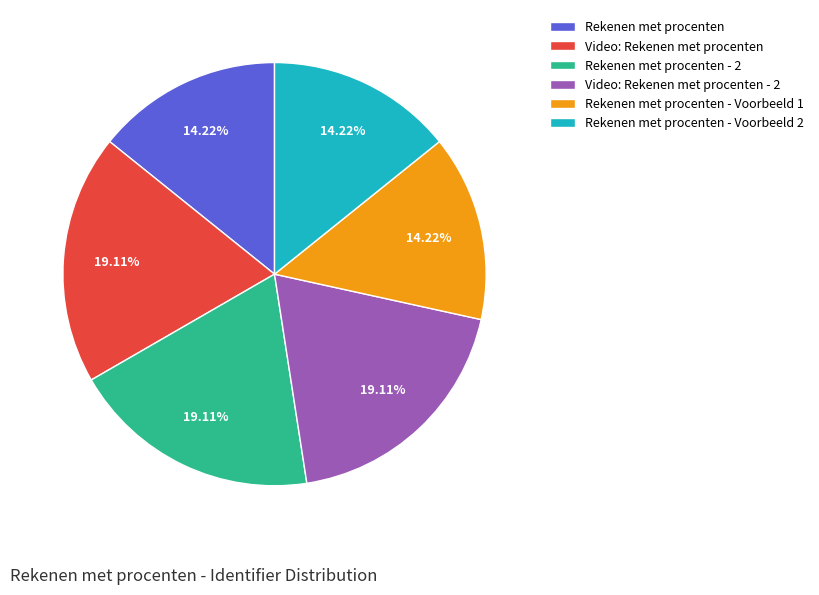

How much of the chart is everything except Rekenen met procenten - 2?

80.9%